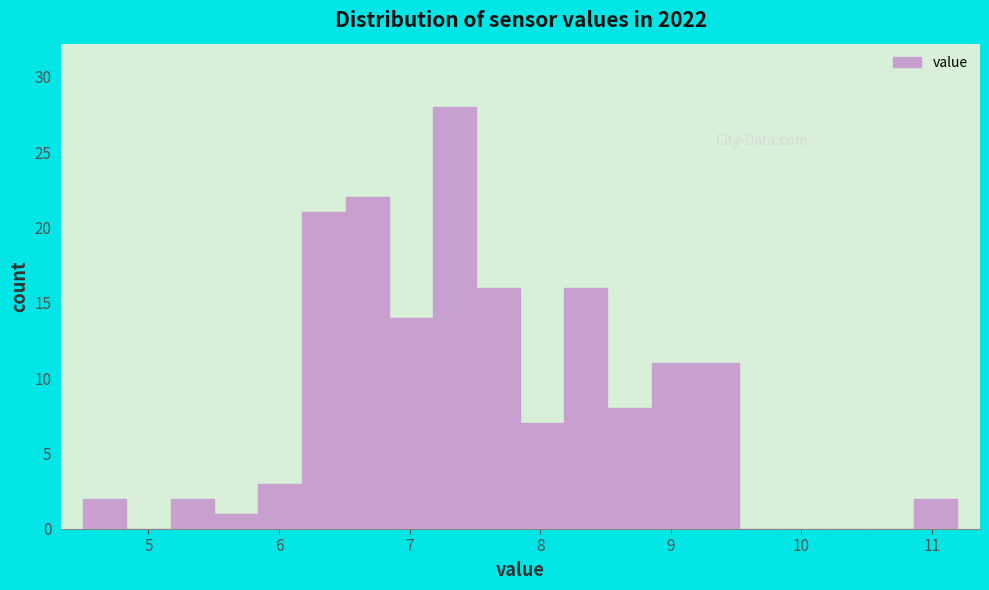

Read against the x-axis, roughly where is the centre of the tallest bar?

7.3